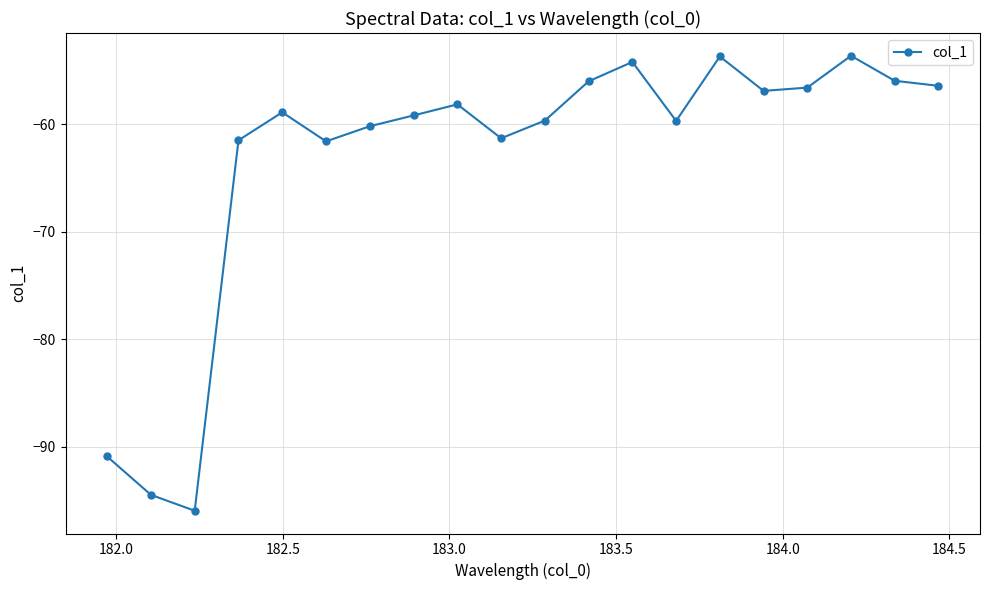

What is the maximum value shown in the chart?

-53.6